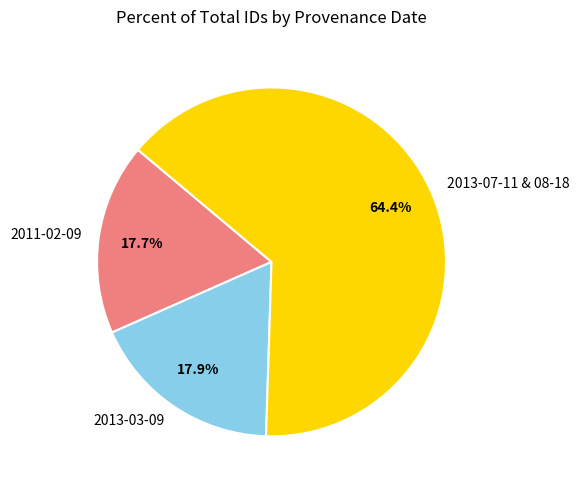

Does any single category account for the majority?

Yes